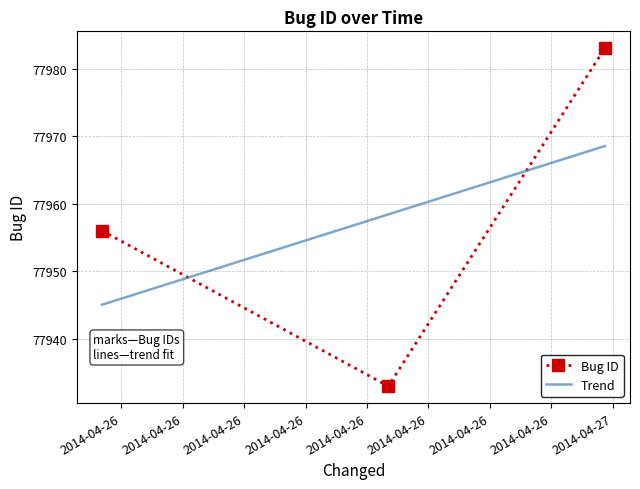

What is the value of the 1st point from the left?

77956